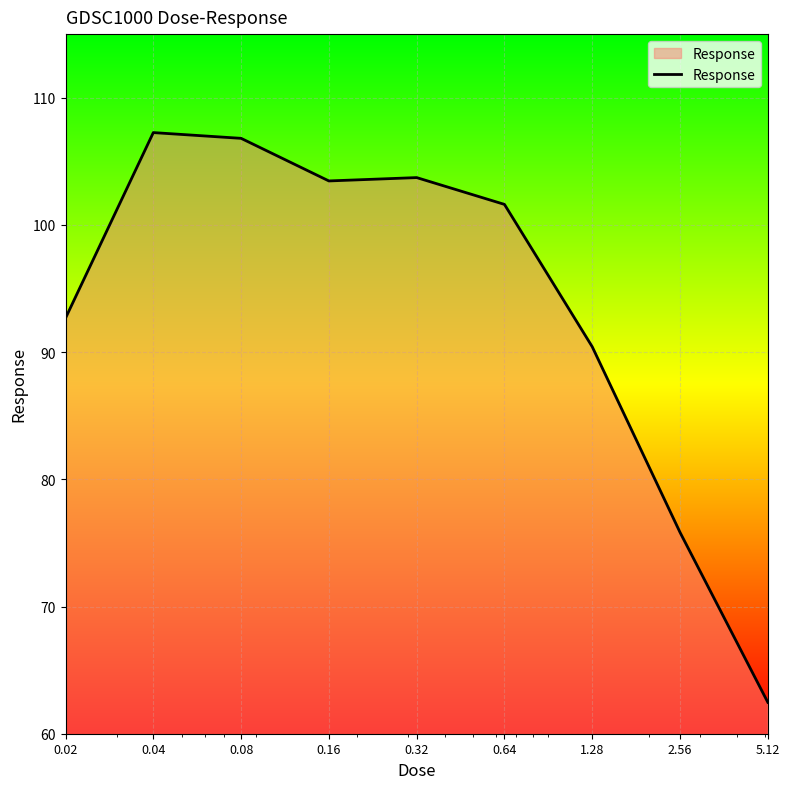

What is the sum of all values?

844.2